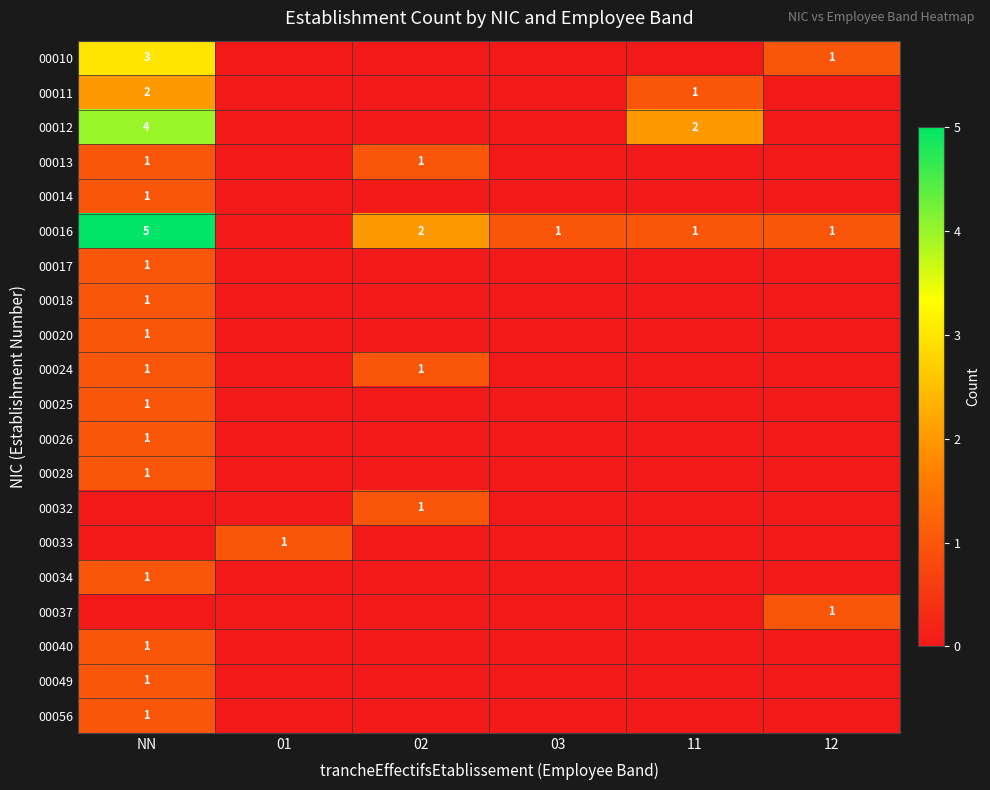

Rank the categories by 00056 value from highest to lowest.

NN, 01, 02, 03, 11, 12